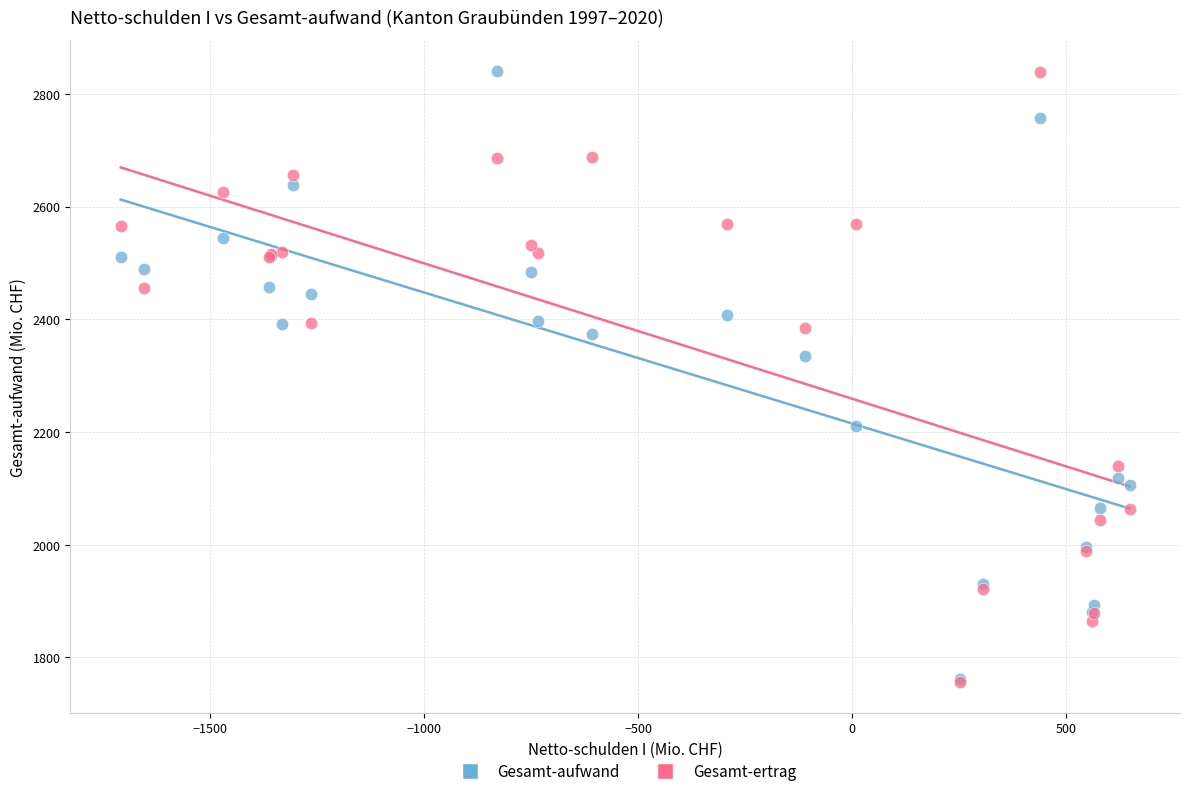

In the Gesamt-aufwand series, what Y value is closest to 2301?

2334.2